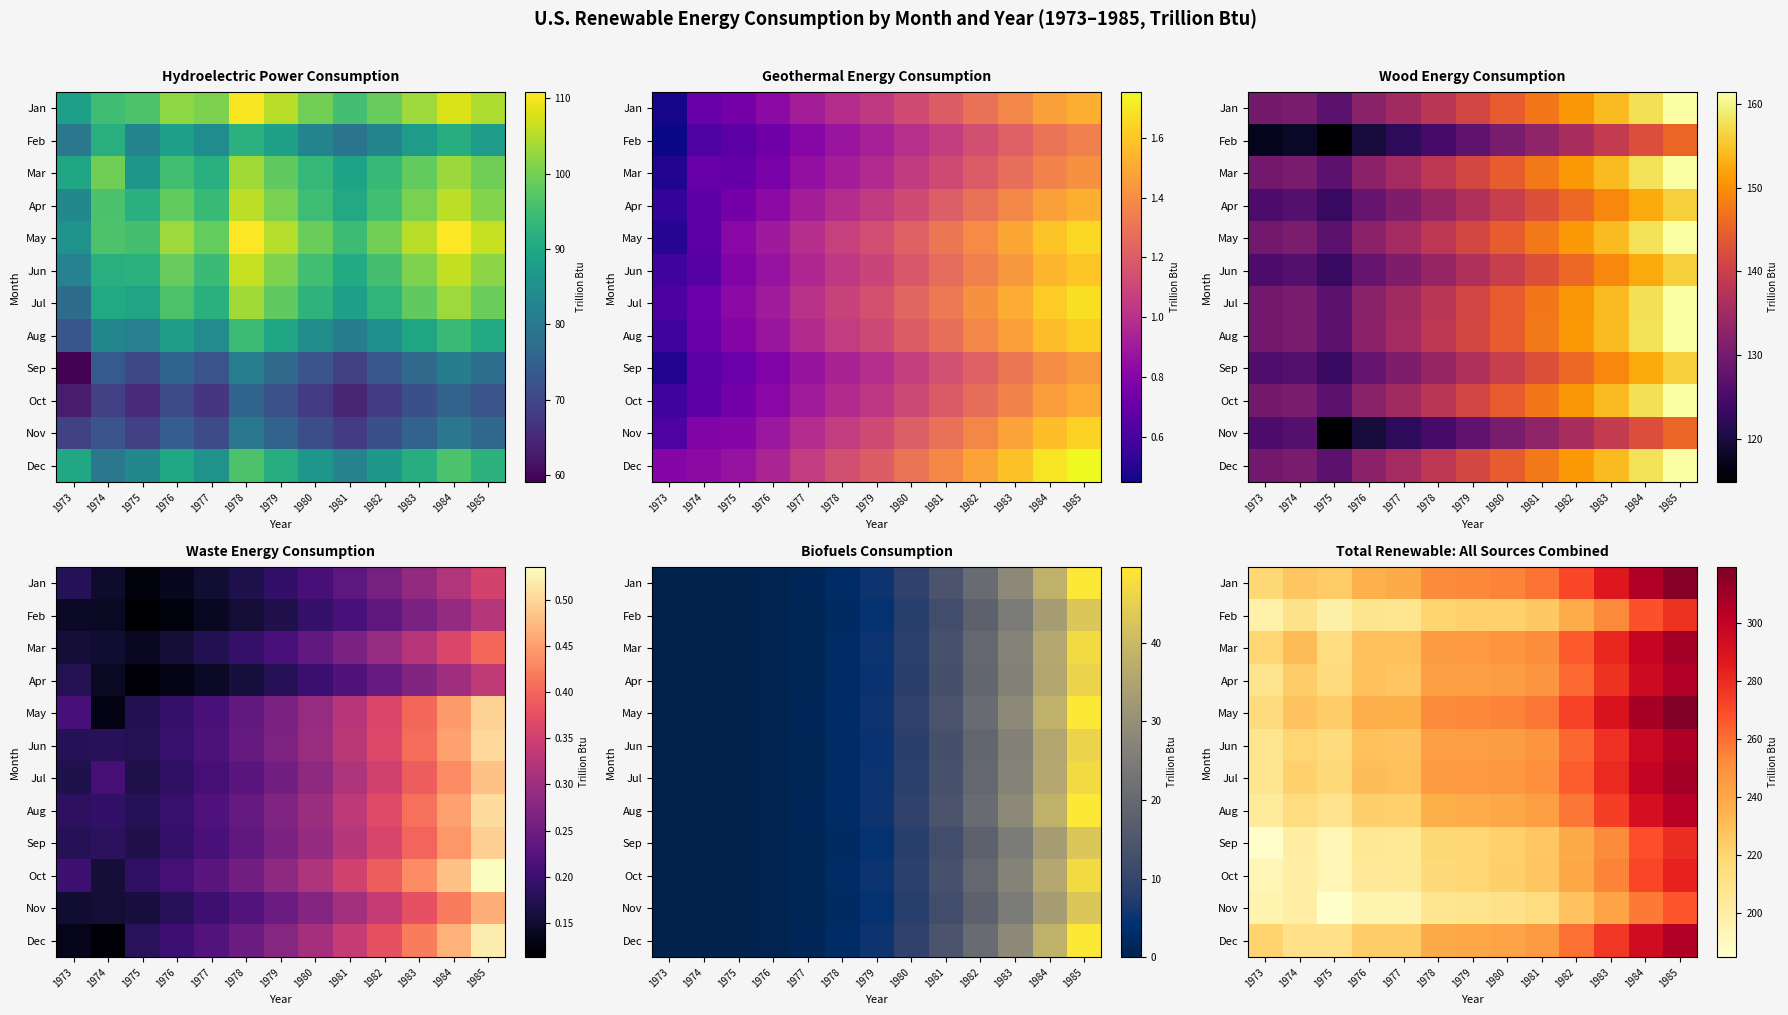

What is the total value across all series at 1975?

2502.8